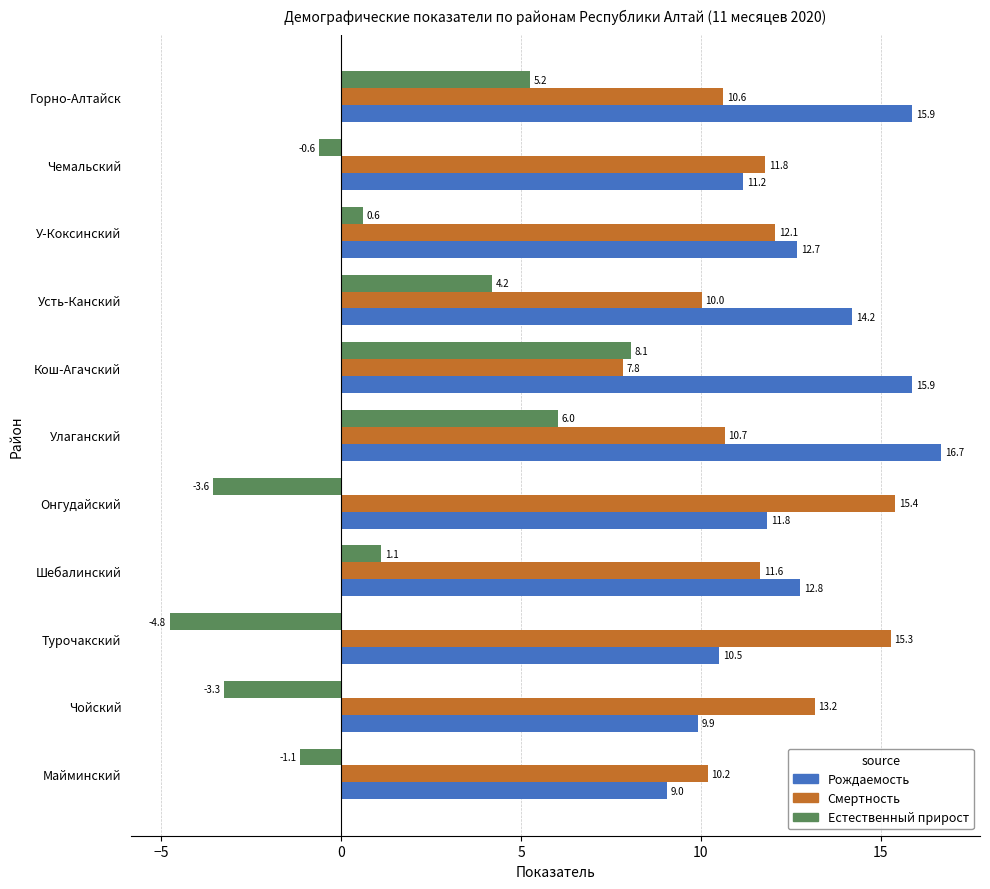

Which series has the widest spread of values?

Естественный прирост